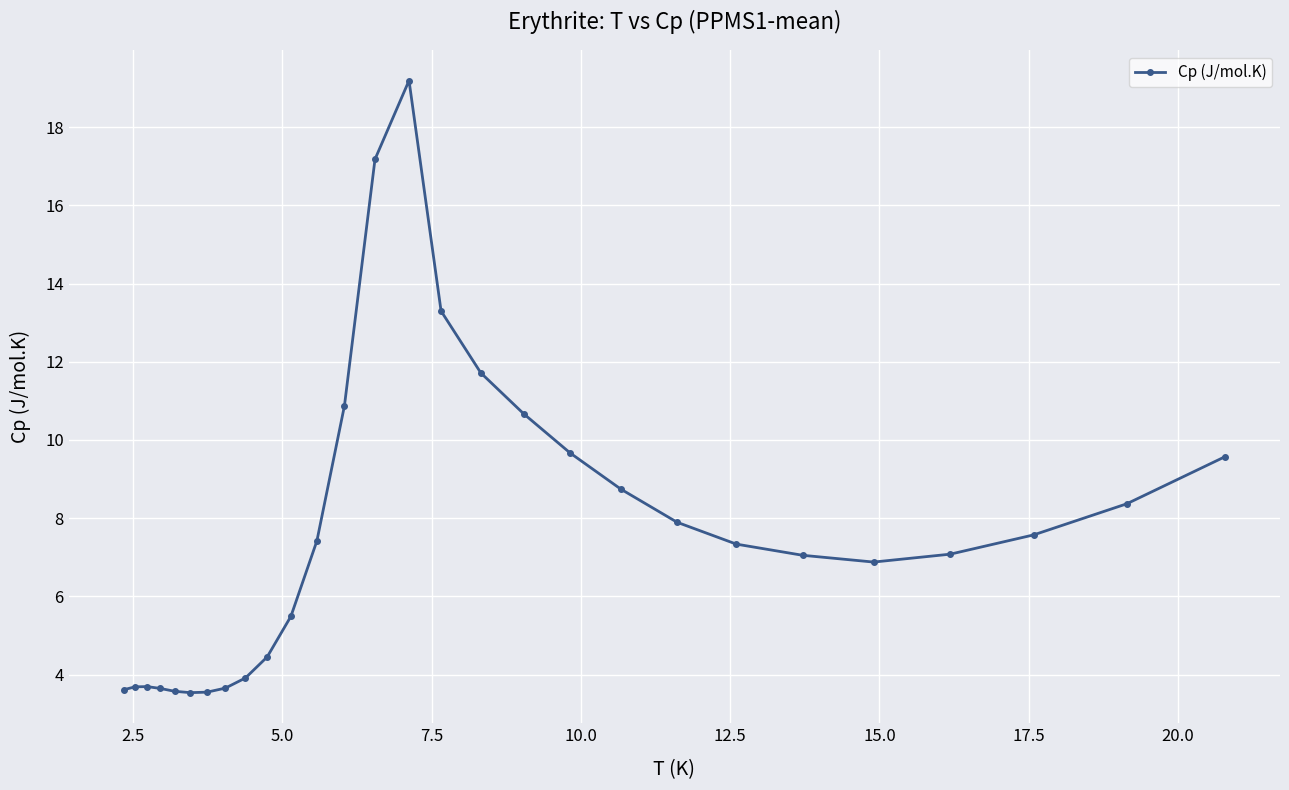

What is the difference between the maximum and minimum values?

15.7